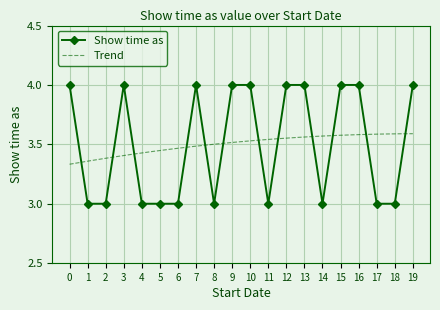

At which category does Show time as reach its first local peak?

3